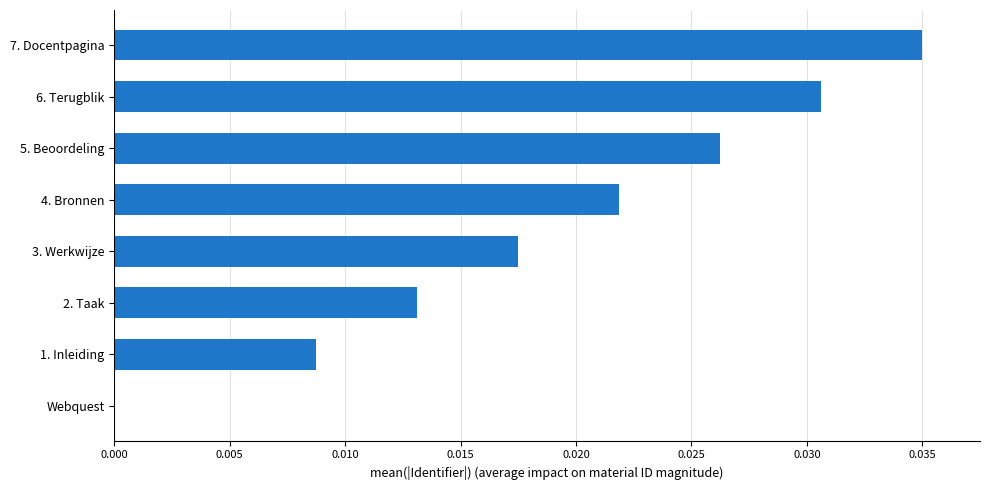

The chart shows a value of 0.0 at 5. Beoordeling. True or false?

True